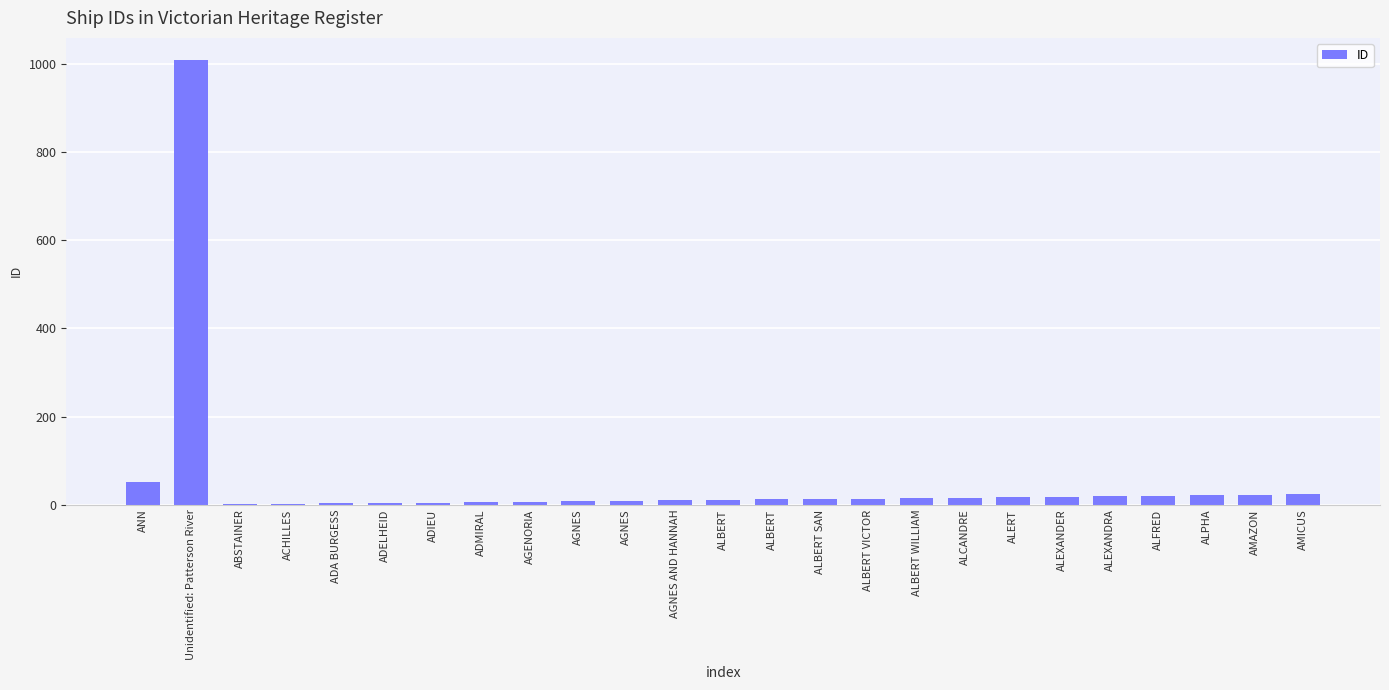

At which label is the value closest to 505?

ANN